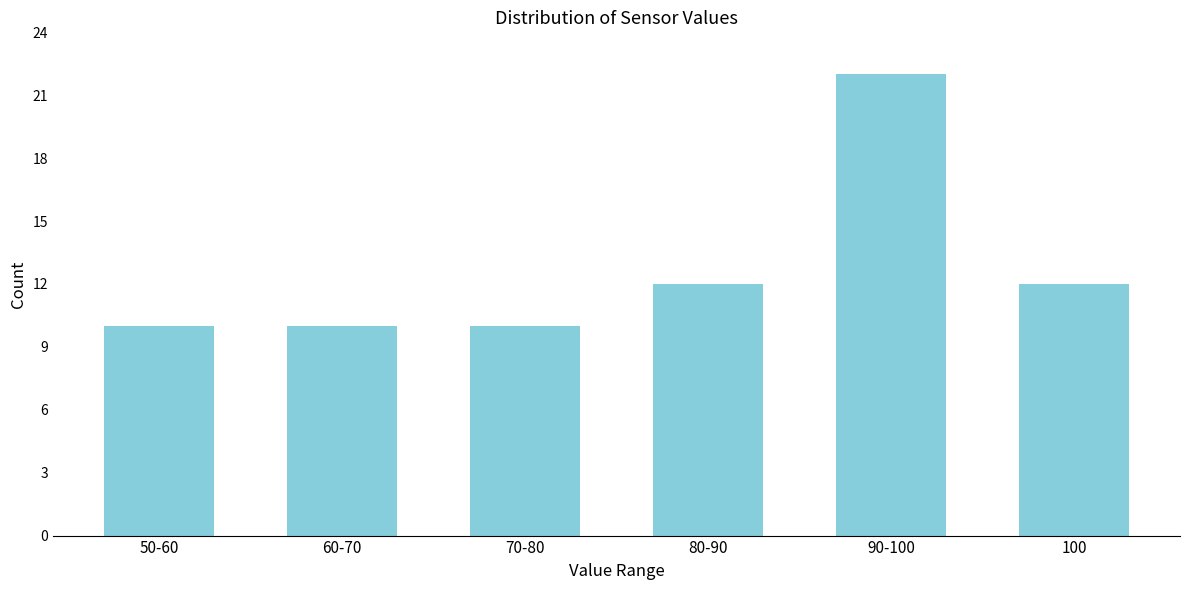

Reading left to right, what are all the values shown in this chart?

10	10	10	12	22	12